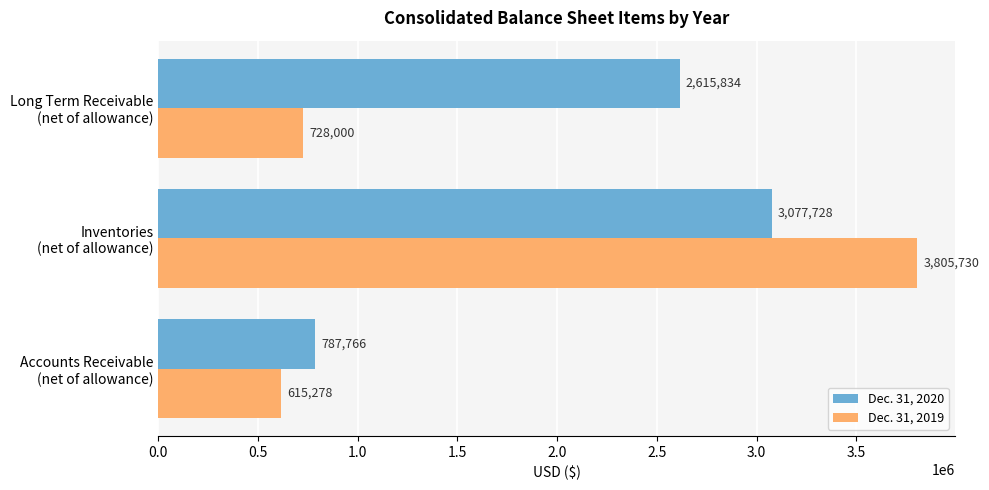

What is the average value of the Dec. 31, 2020 series?

2160443